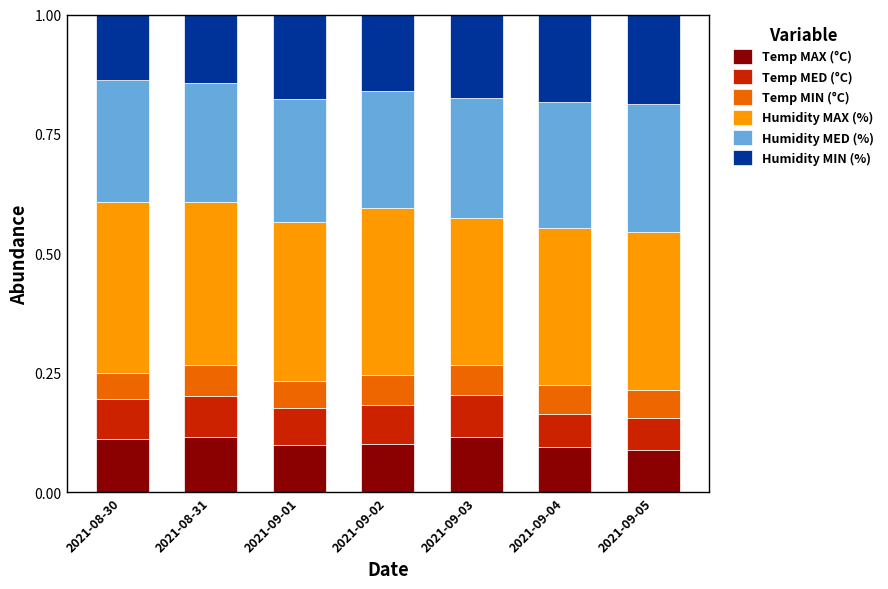

Count the Temp MAX (°C) values in the range 0 to 1.

7